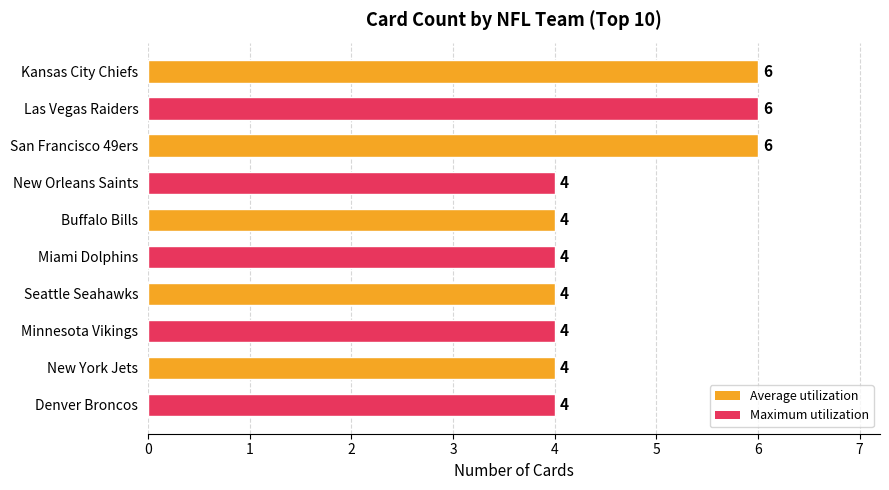

What is the sum of the values at Kansas City Chiefs and Las Vegas Raiders?

12